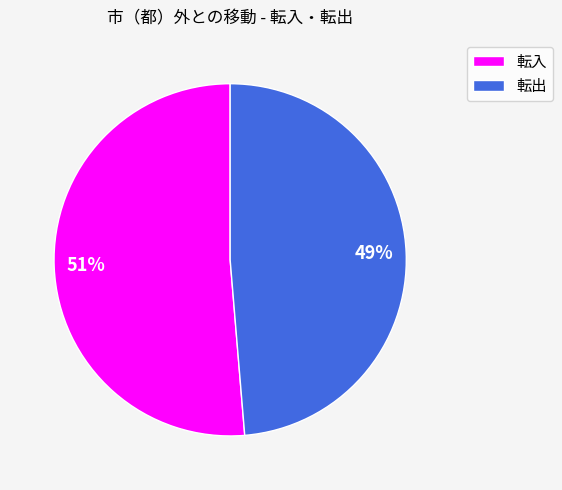

Which slice is the smallest?

転出